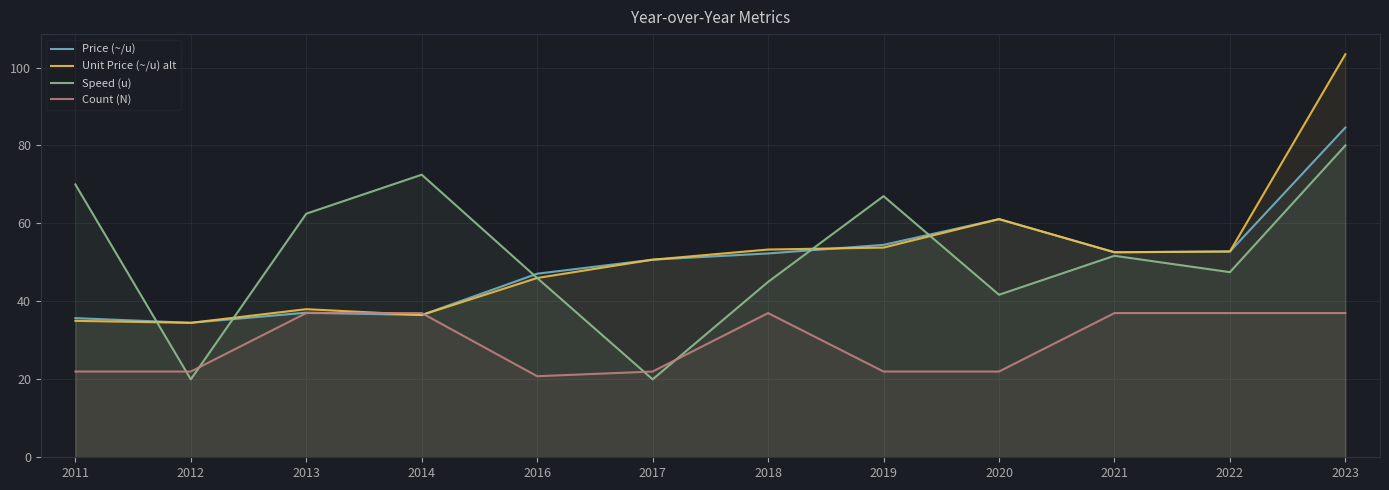

Reading left to right, extract all data points from this chart.

Price (~/u): 2011=35.7	2012=34.5	2013=37.1	2014=36.5	2016=47.1	2017=50.7	2018=52.3	2019=54.5	2020=61.1	2021=52.6	2022=52.8	2023=84.6
Unit Price (~/u) alt: 2011=35.0	2012=34.5	2013=38.0	2014=36.5	2016=46.0	2017=50.7	2018=53.3	2019=53.8	2020=61.1	2021=52.6	2022=52.8	2023=103.4
Speed (u): 2011=70.0	2012=20.0	2013=62.5	2014=72.5	2016=46.0	2017=20.0	2018=45.0	2019=67.0	2020=41.7	2021=51.7	2022=47.5	2023=80.0
Count (N): 2011=22.0	2012=22.0	2013=37.0	2014=37.0	2016=20.8	2017=22.0	2018=37.0	2019=22.0	2020=22.0	2021=37.0	2022=37.0	2023=37.0